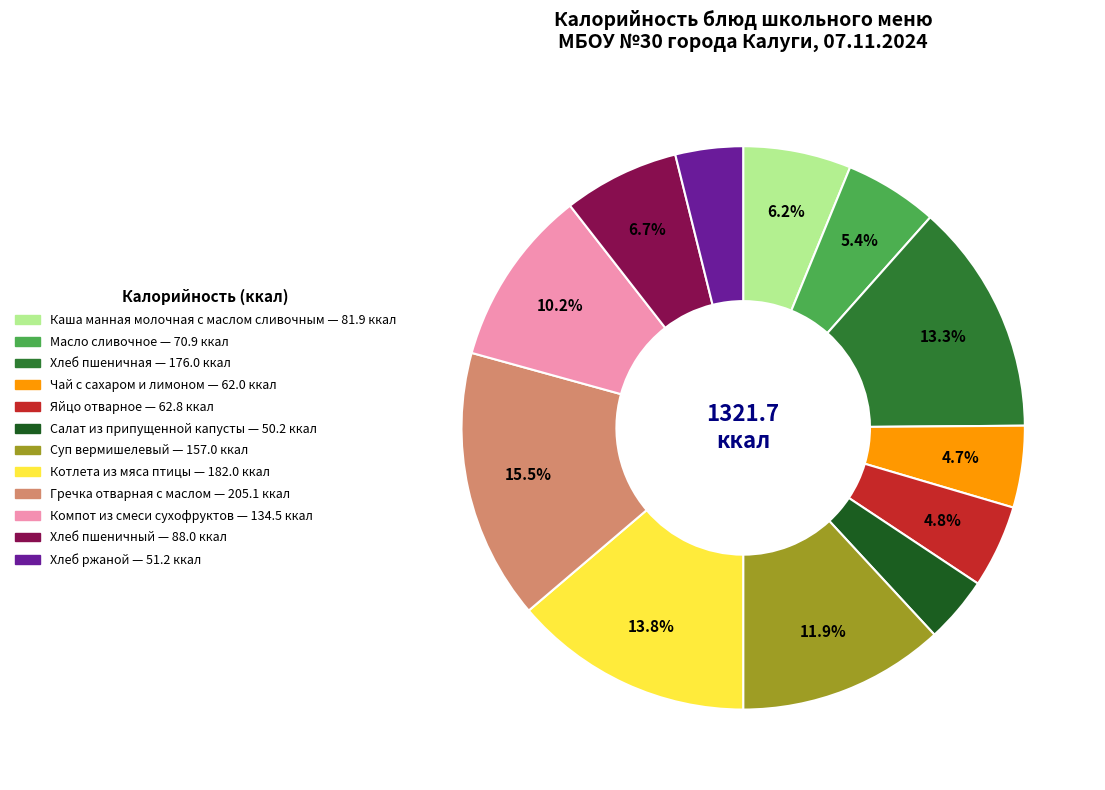

How many slices are in this pie chart?

12